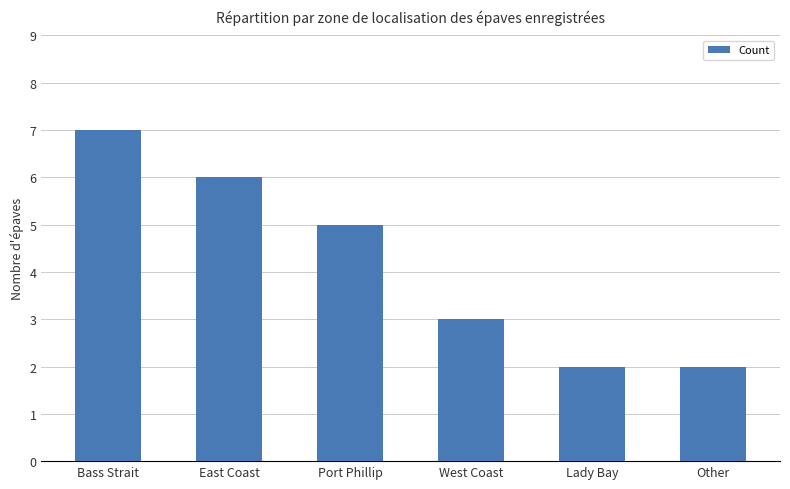

True or false: the data shows 2 at Lady Bay.

True